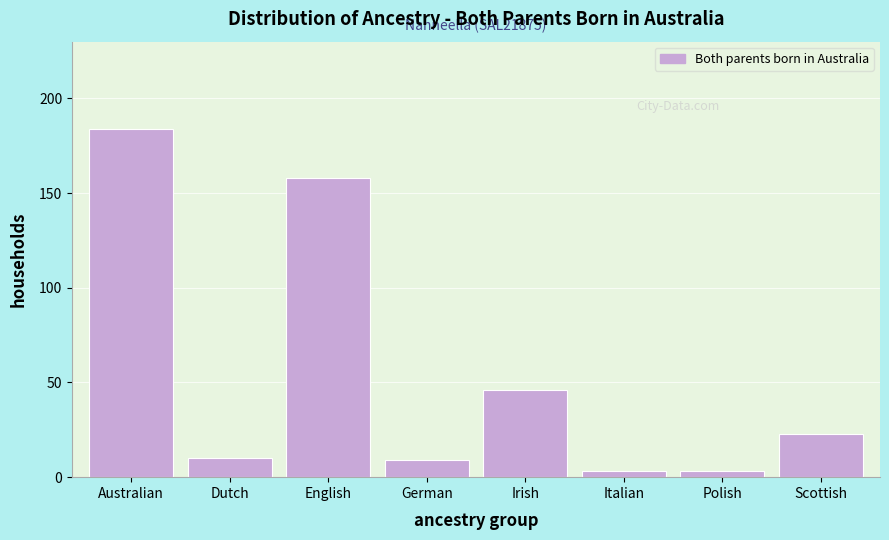

Reading left to right, what are all the values shown in this chart?

Australian=184	Dutch=10	English=158	German=9	Irish=46	Italian=3	Polish=3	Scottish=23